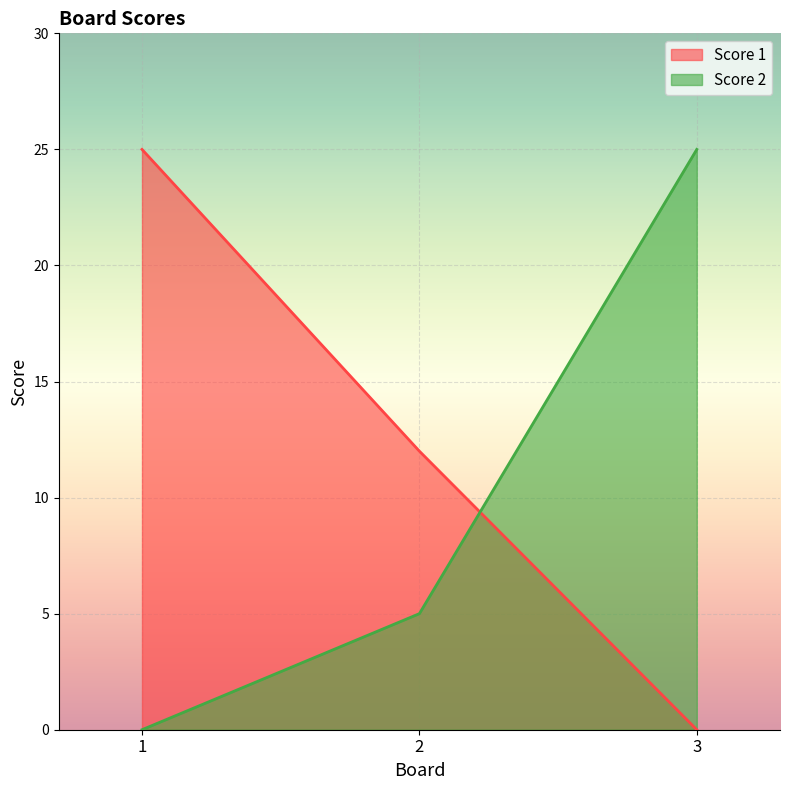

Is the value of Score 2 at 3 greater than the value of Score 1 at 2?

Yes